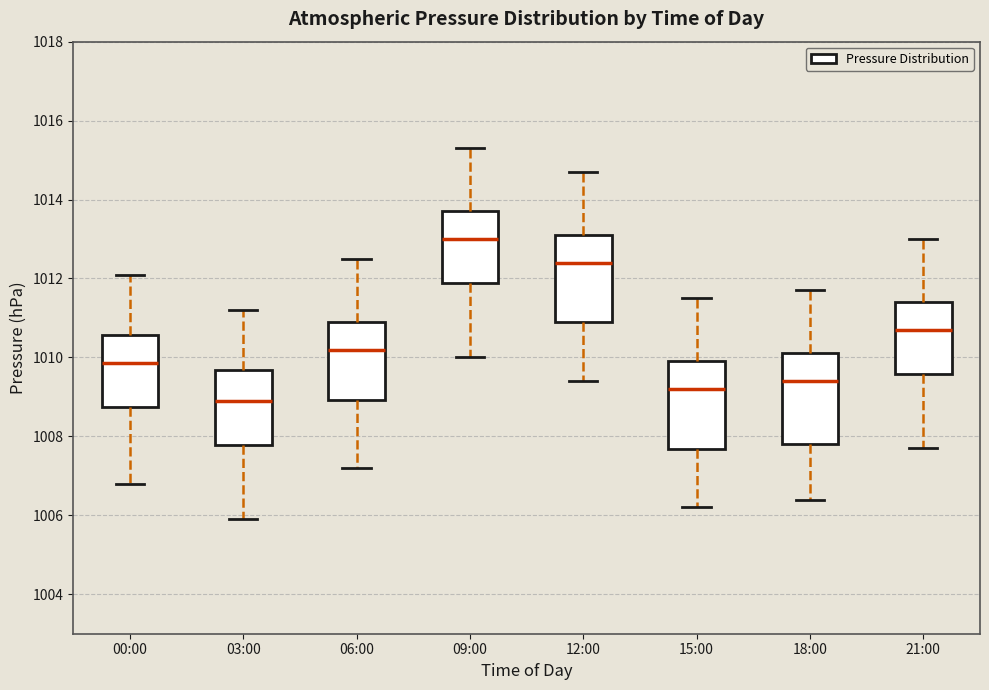

Which box has the highest median line?

09:00